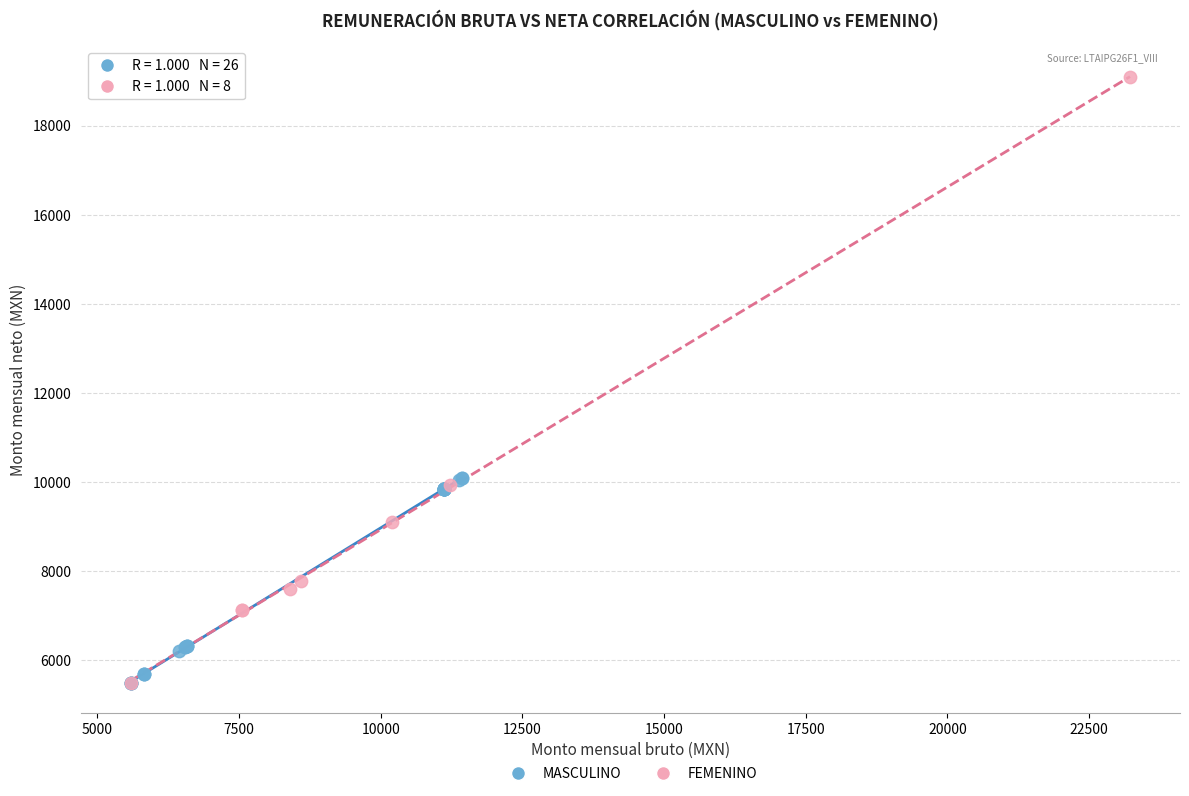

What are all the series names shown in the legend?

MASCULINO, FEMENINO